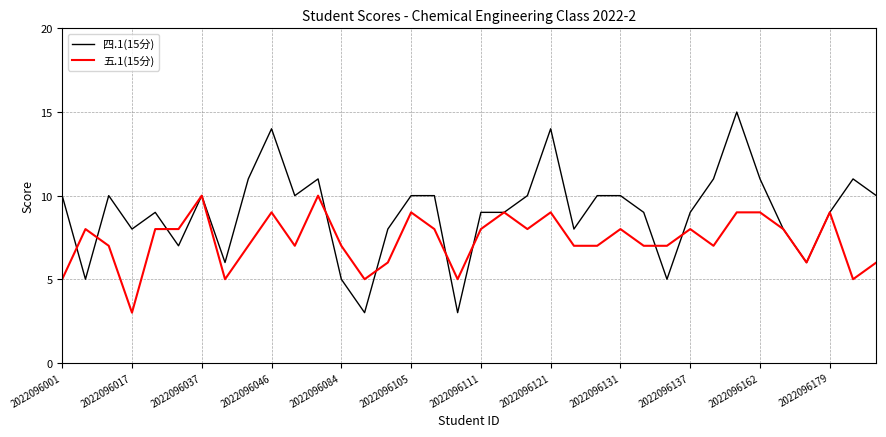

What is the difference between the second highest and second lowest values in the 四.1(15分) series?

11